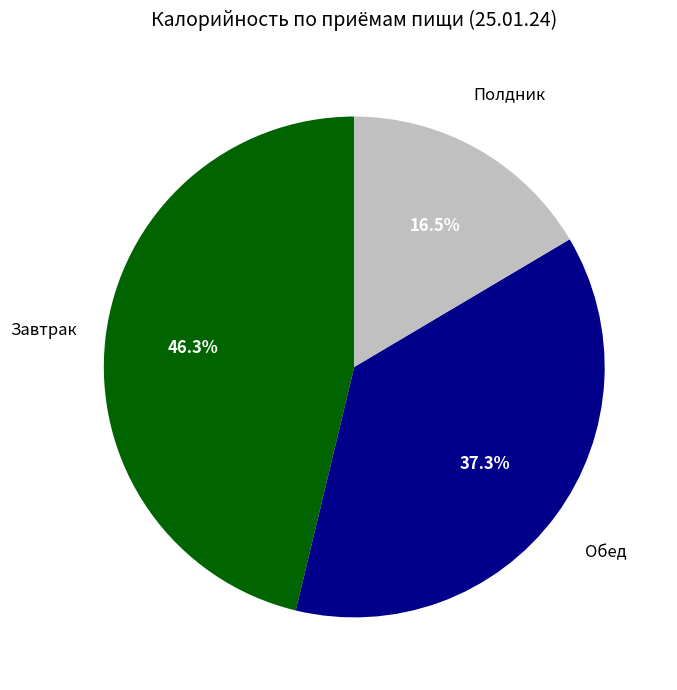

Which has a higher value, Обед or Завтрак?

Завтрак